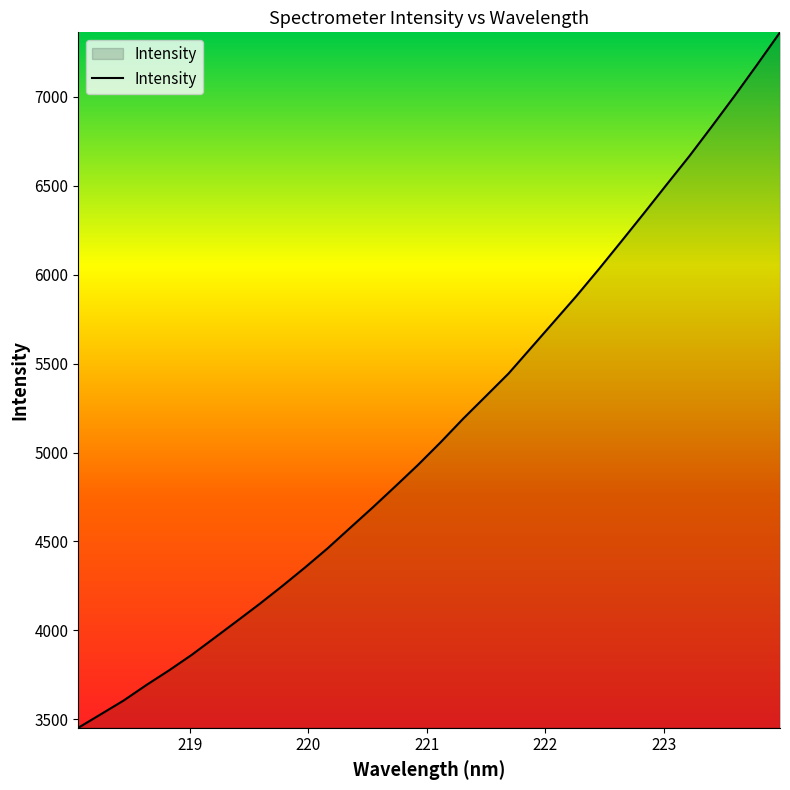

What is the greatest value displayed?

7361.4